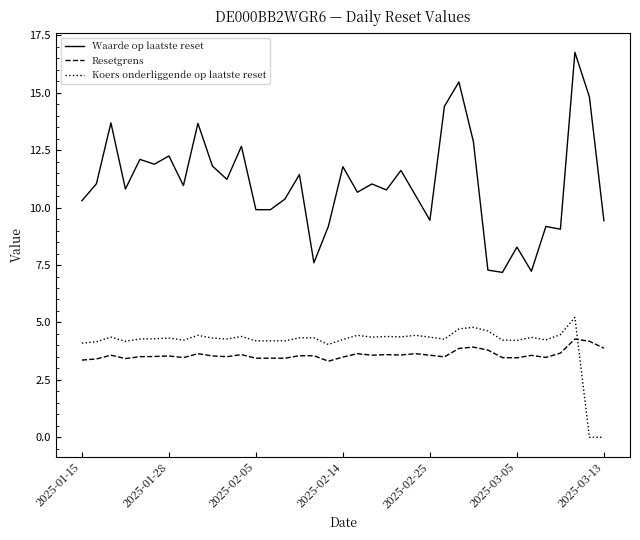

True or false: Waarde op laatste reset and Koers onderliggende op laatste reset cross at least once.

False